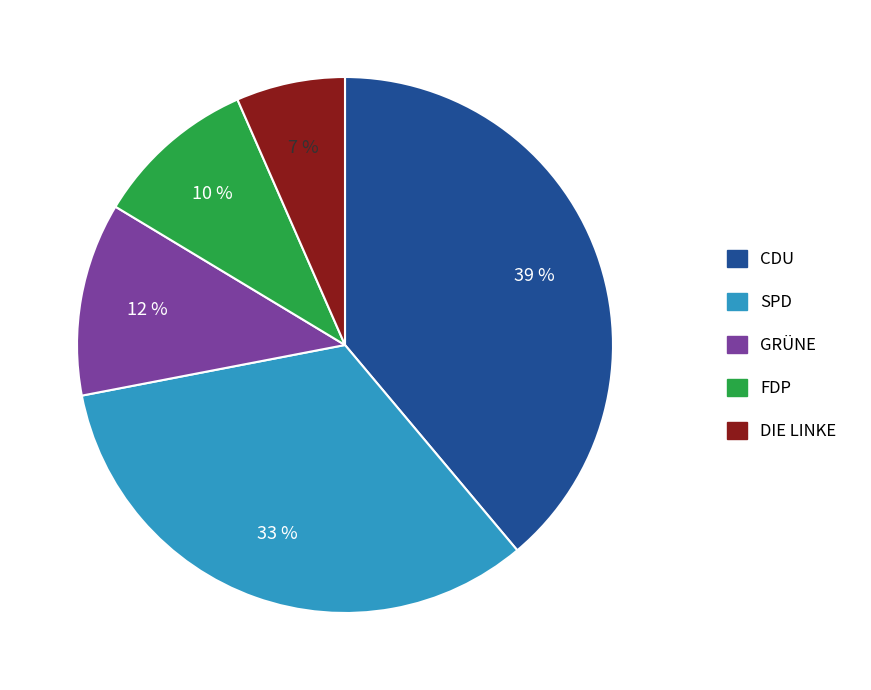

What is the smallest slice in the pie chart?

DIE LINKE